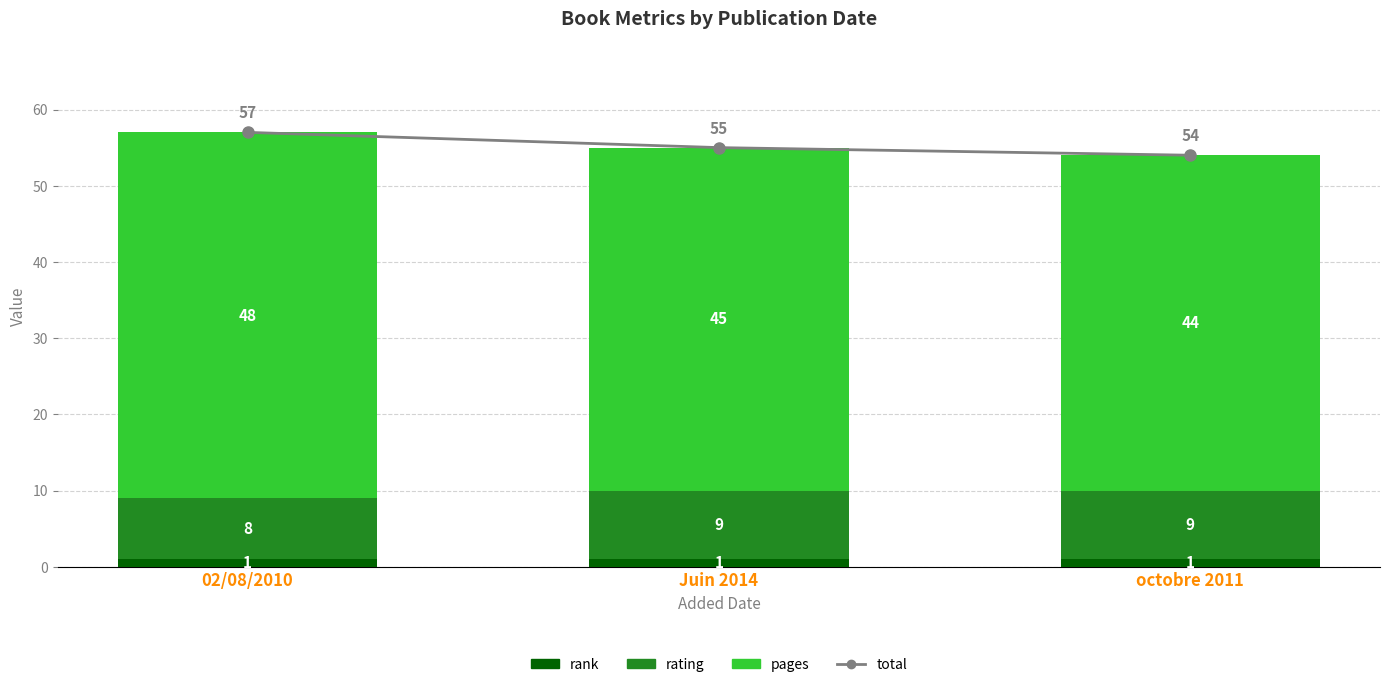

Rank the series by their maximum value, from lowest to highest.

rank, rating, pages, total